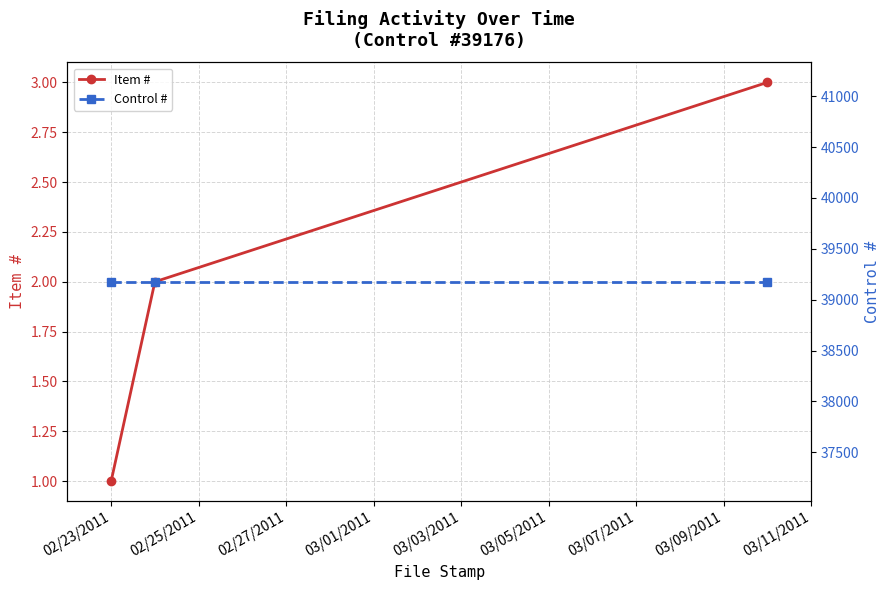

List the series in order of their overall mean, lowest first.

Item #, Control #